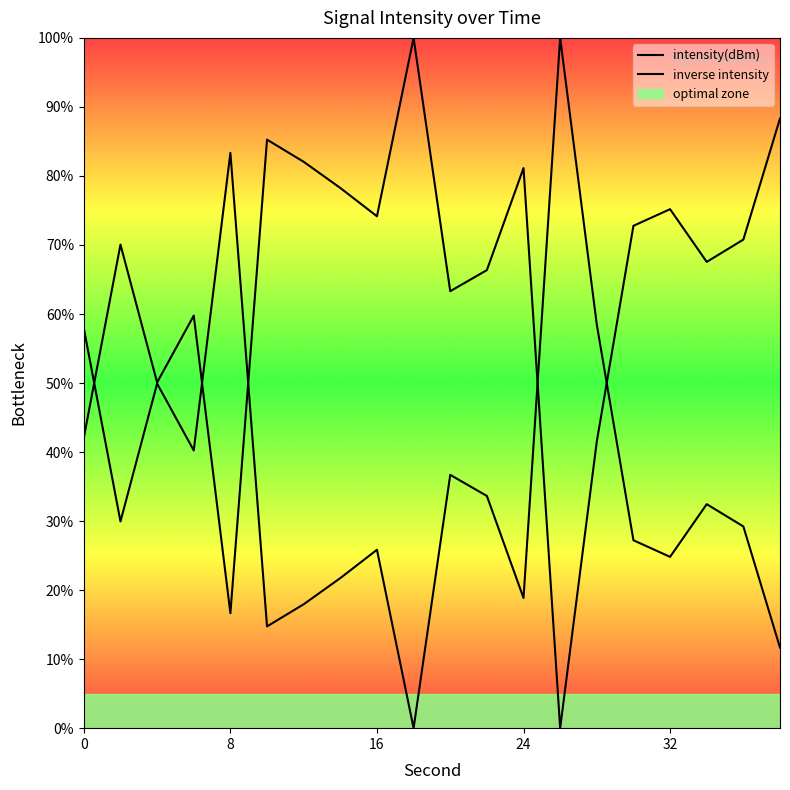

What is the value of the intensity(dBm) point at the 1st from the left?

42.1